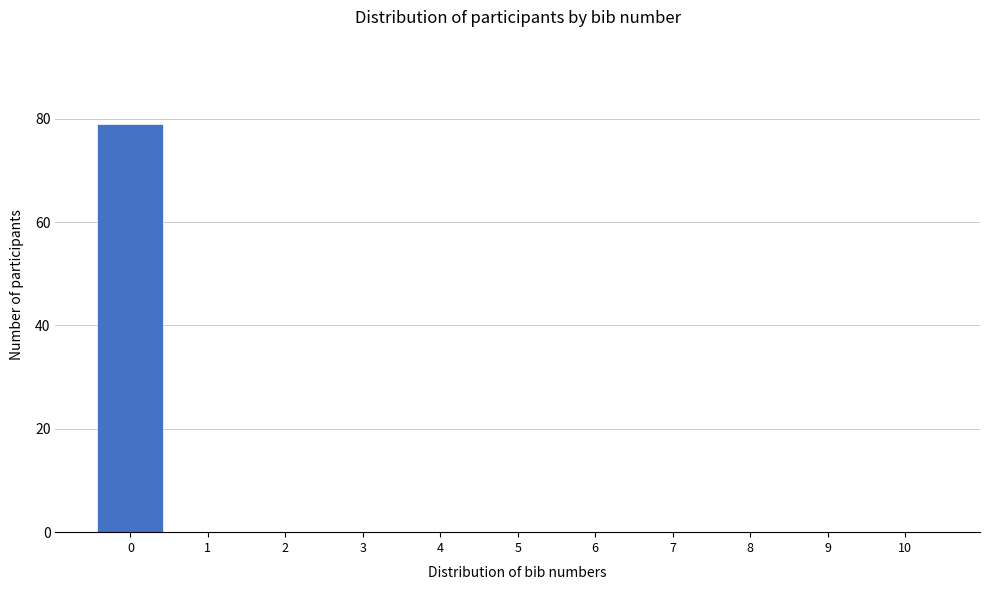

Reading left to right, what are all the values shown in this chart?

0=79	1=0	2=0	3=0	4=0	5=0	6=0	7=0	8=0	9=0	10=0